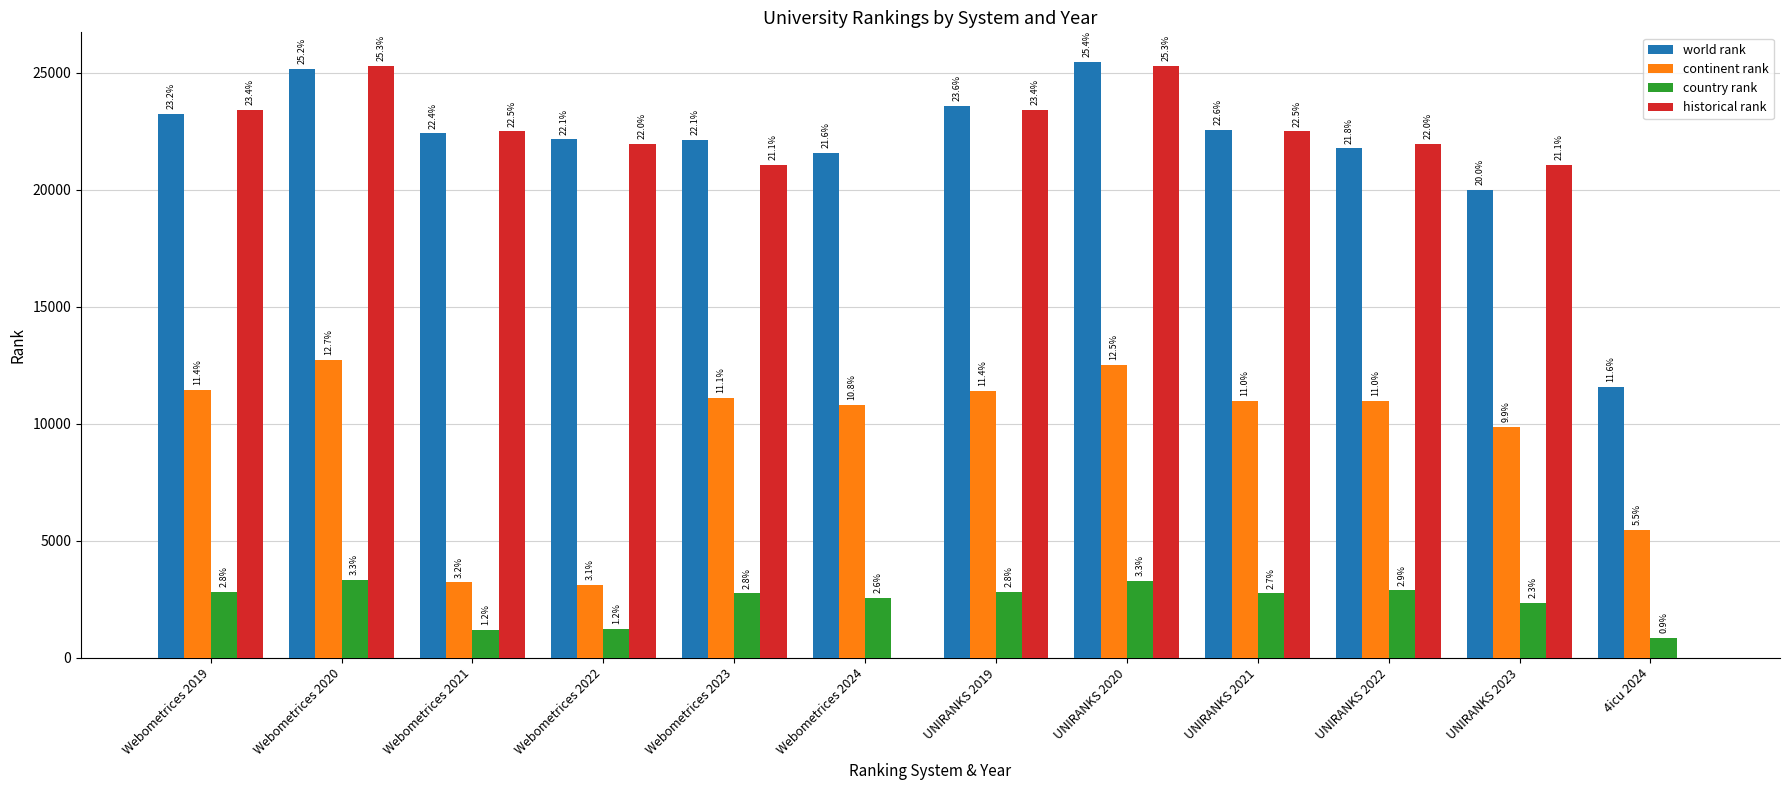

At which label is country rank closest to 2090?

UNIRANKS 2023